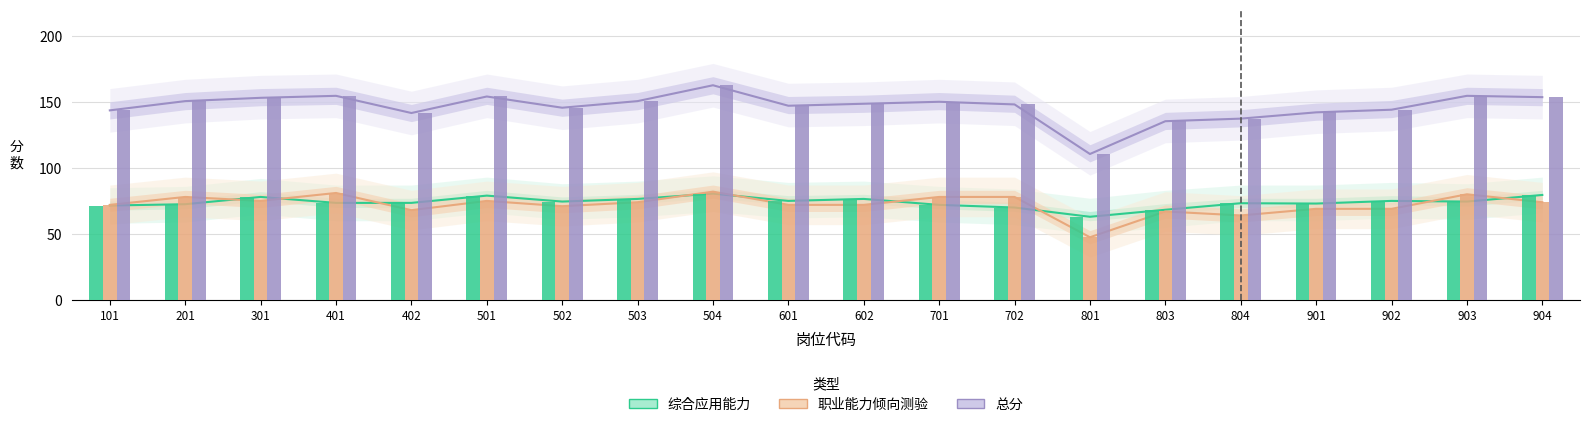

At which label is 综合应用能力 closest to 71?

101